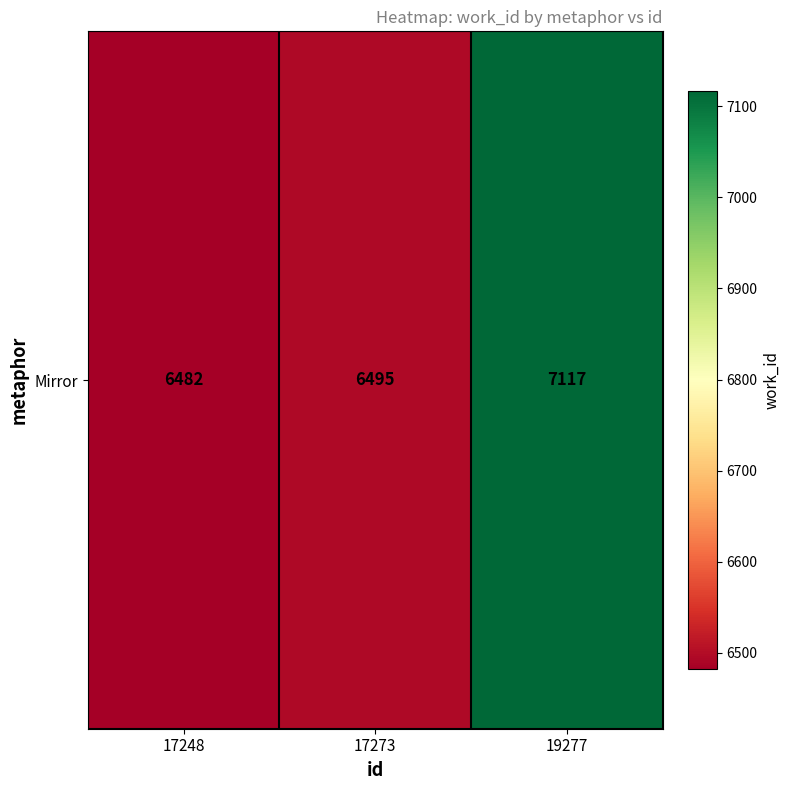

List the labels in order of value, largest first.

19277, 17273, 17248